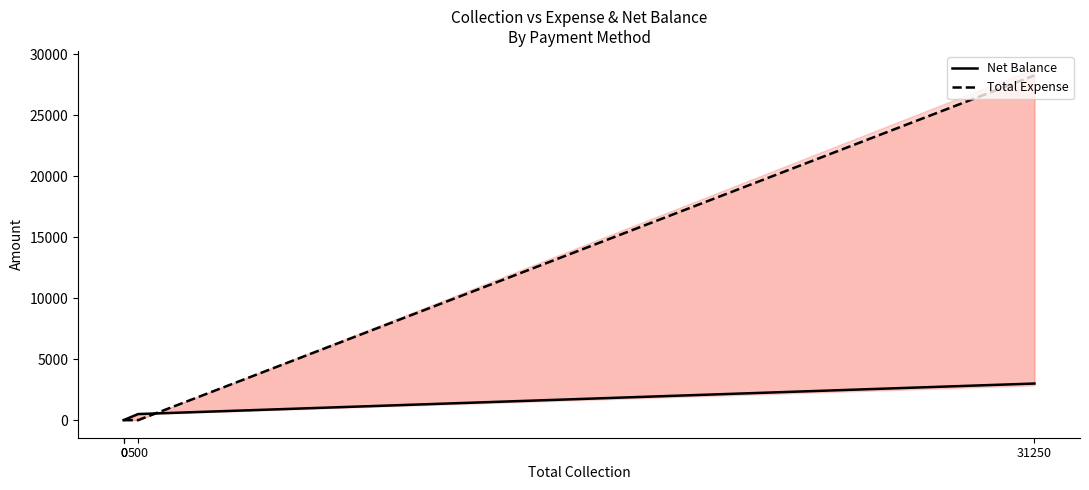

Does the chart display data point markers on the line(s)?

No